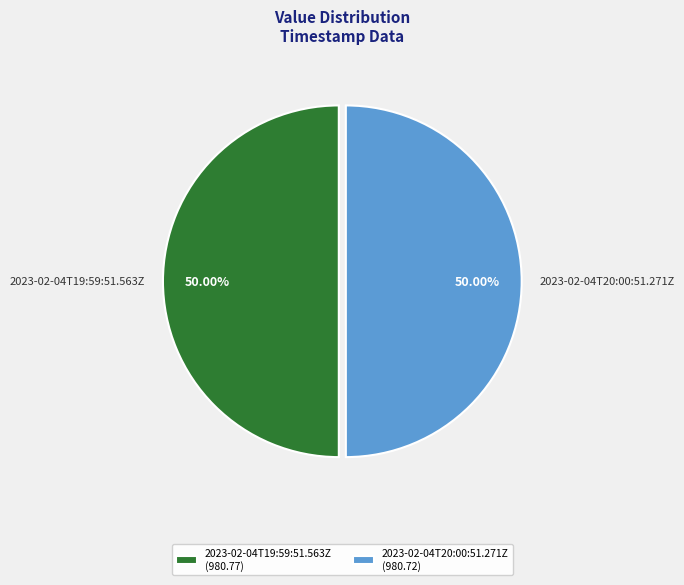

Combined, what portion of the pie is 2023-02-04T19:59:51.563Z and 2023-02-04T20:00:51.271Z?

100.0%